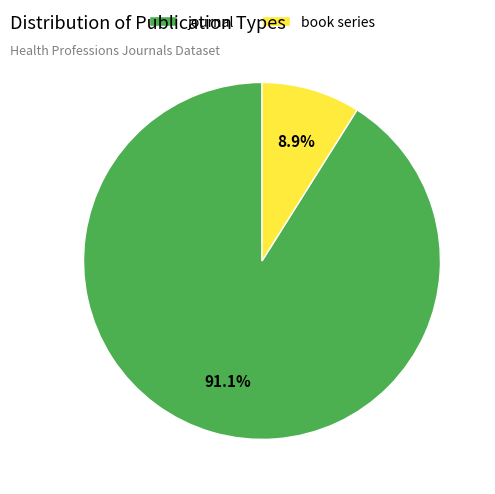

Count the number of slices in the pie.

2